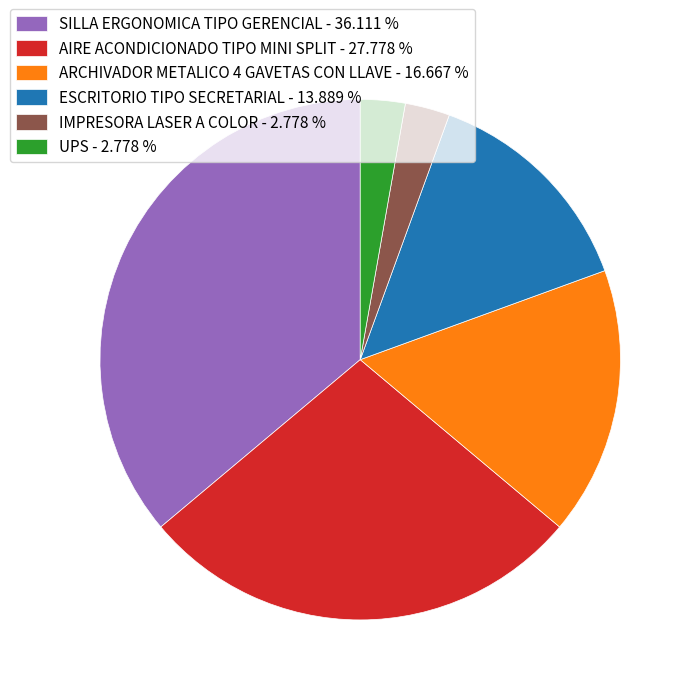

How many segments does this pie chart have?

6